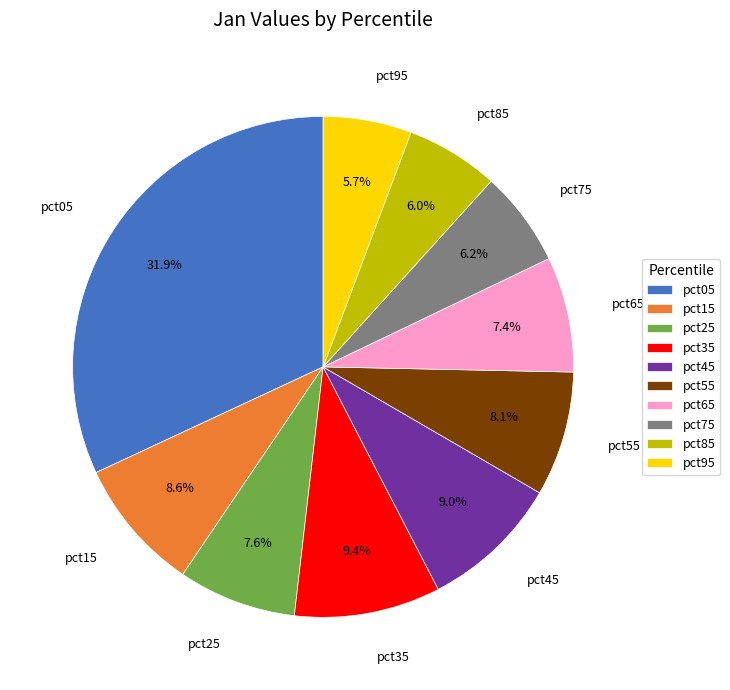

How many segments does this pie chart have?

10